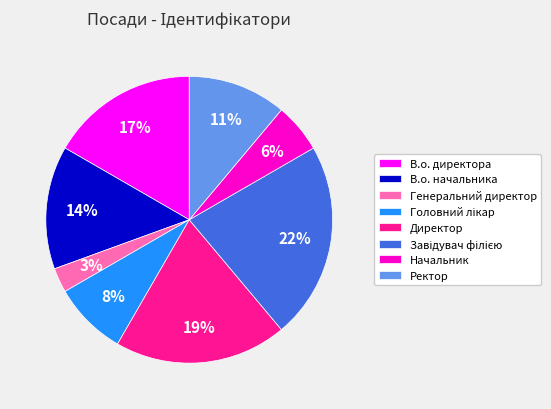

Combined, do В.о. начальника and Начальник account for over 50%?

No